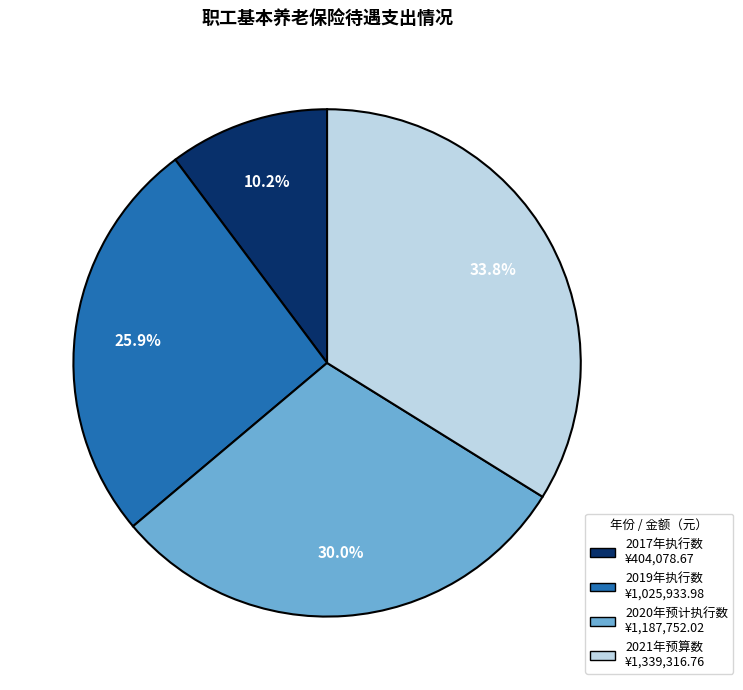

What is the ratio of the value at 2019年执行数 to the value at 2017年执行数?

2.5